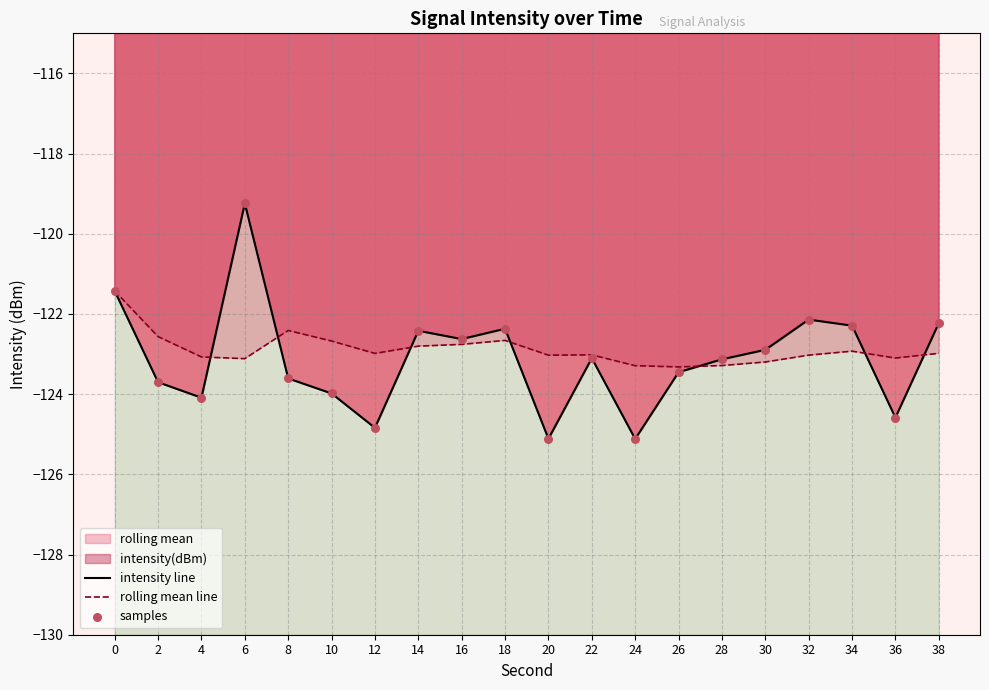

At which category is the sum across all series the highest?

6